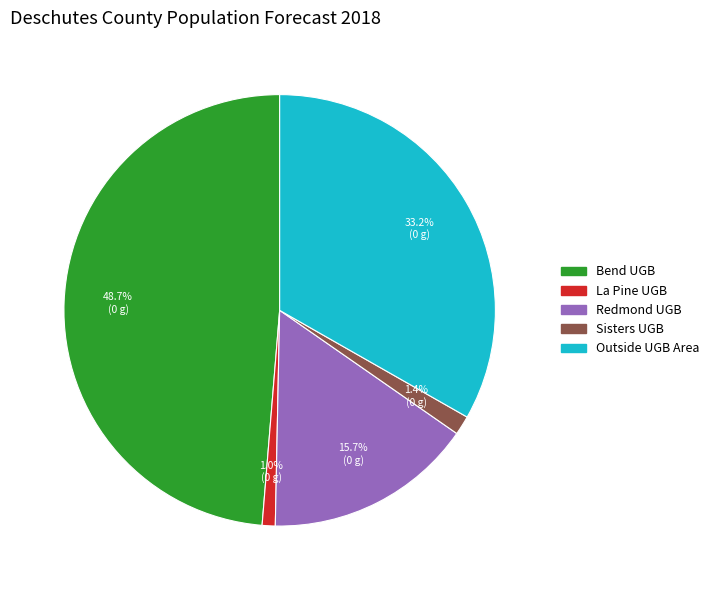

To the nearest percent, what is the average slice percentage?

20%